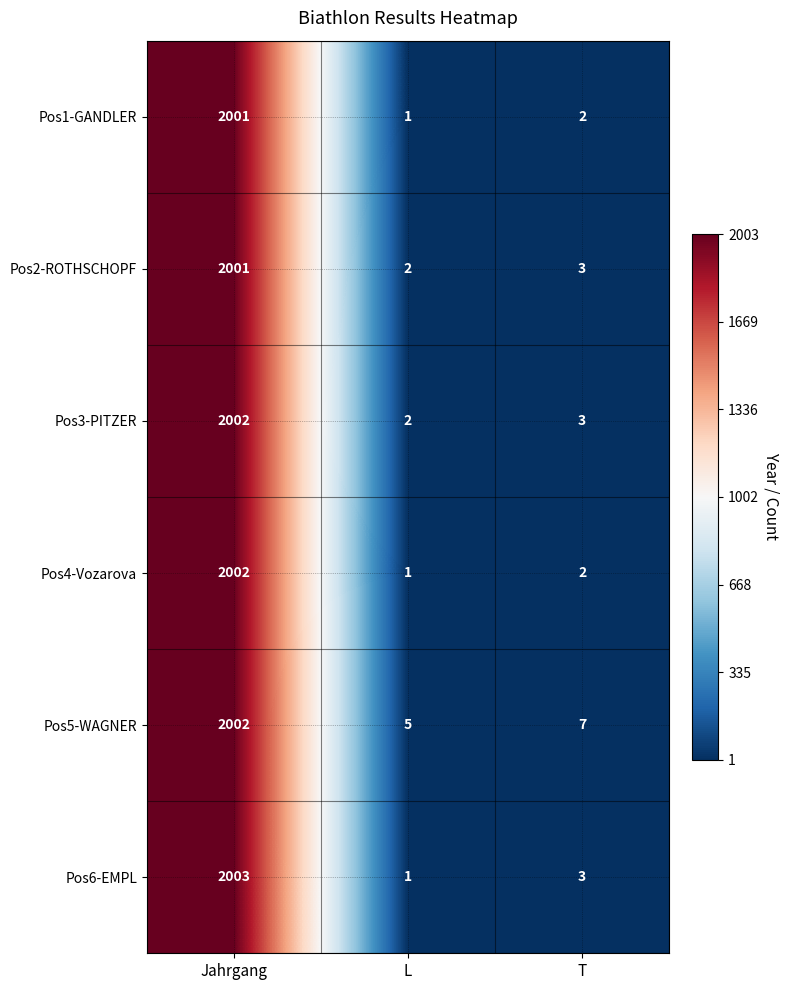

Reading right to left, what are all the values shown in this chart?

Pos1-GANDLER: T=2	L=1	Jahrgang=2001
Pos2-ROTHSCHOPF: T=3	L=2	Jahrgang=2001
Pos3-PITZER: T=3	L=2	Jahrgang=2002
Pos4-Vozarova: T=2	L=1	Jahrgang=2002
Pos5-WAGNER: T=7	L=5	Jahrgang=2002
Pos6-EMPL: T=3	L=1	Jahrgang=2003